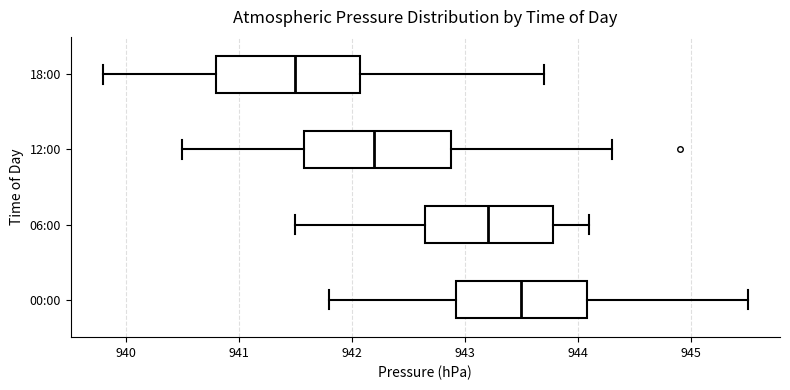

Reading bottom to top, transcribe this box plot: for each box, give where its median line is, the range the box spans, and where its two whiskers end, as read against the x-axis. The values are not printed on the chart, so give them approximately, as read against the axis.

00:00: median 943.5, box 942.9 to 944.1, whiskers 941.8 to 945.5
06:00: median 943.2, box 942.7 to 943.8, whiskers 941.5 to 944.1
12:00: median 942.2, box 941.6 to 942.9, whiskers 940.5 to 944.3
18:00: median 941.5, box 940.8 to 942.1, whiskers 939.8 to 943.7